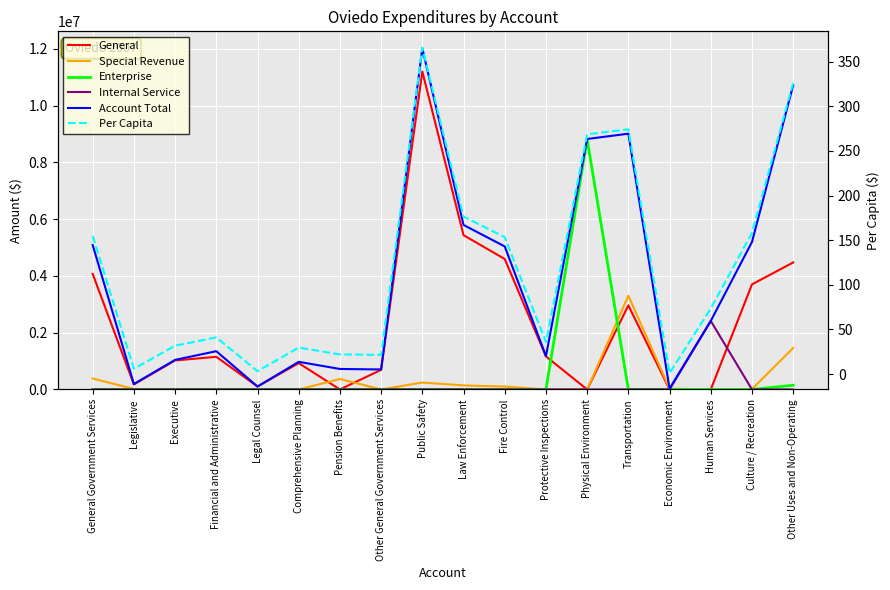

True or false: Enterprise and Per Capita cross at least once.

True